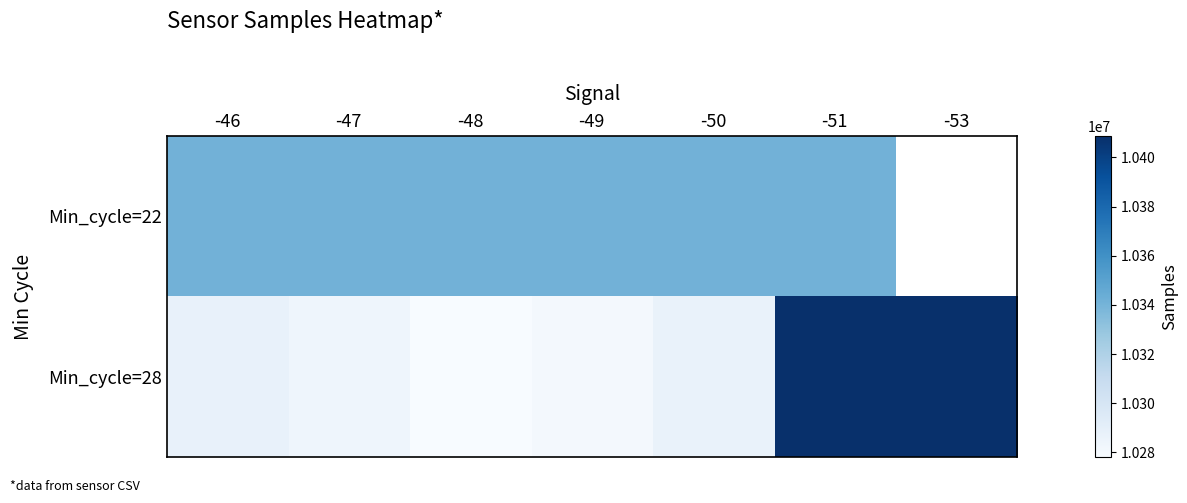

At how many categories does at least one series exceed 10357799?

2